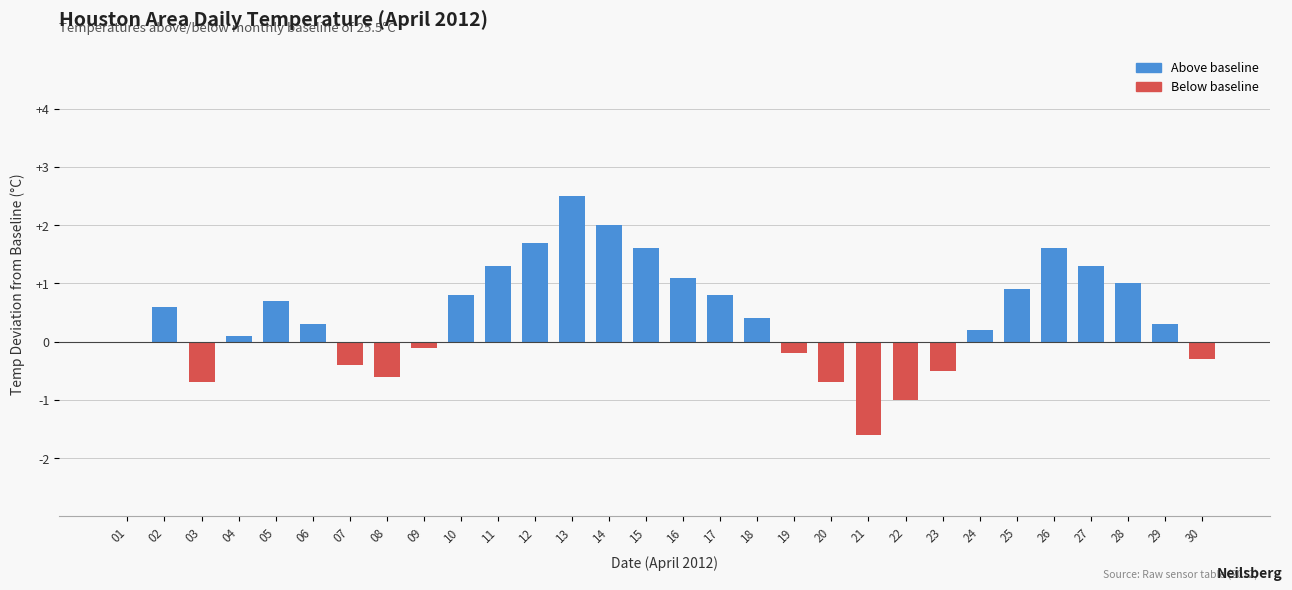

Read the value at 10.

0.8